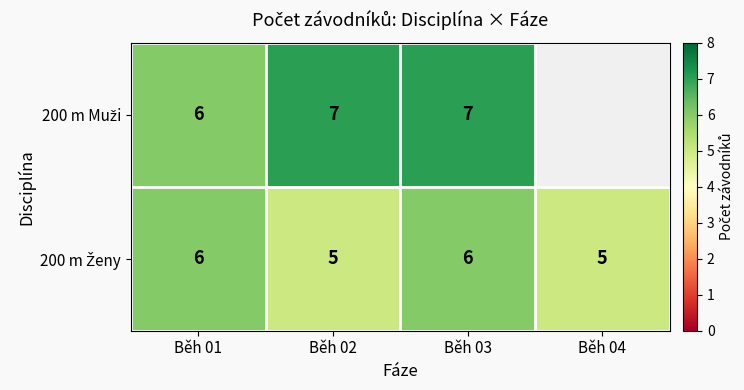

What is the total value across all series at Běh 01?

12